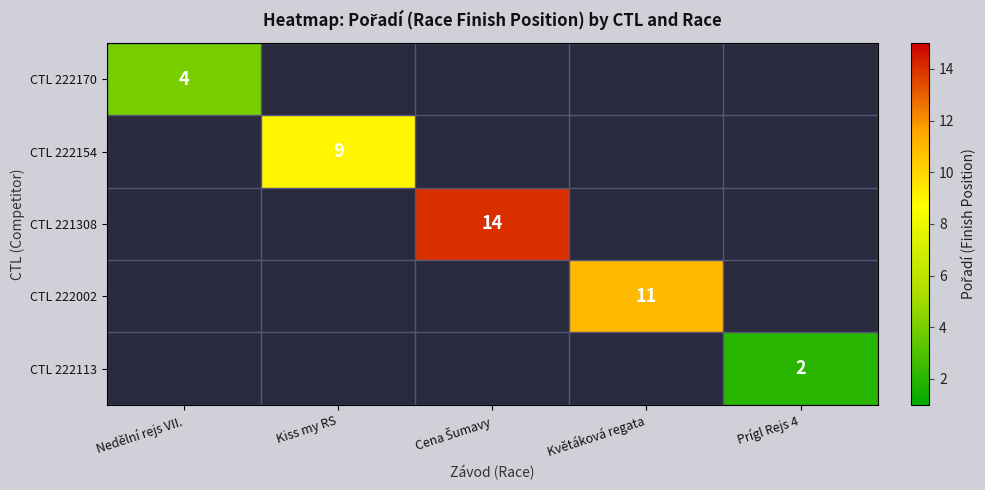

Which label corresponds to the smallest value in the chart?

Prígl Rejs 4